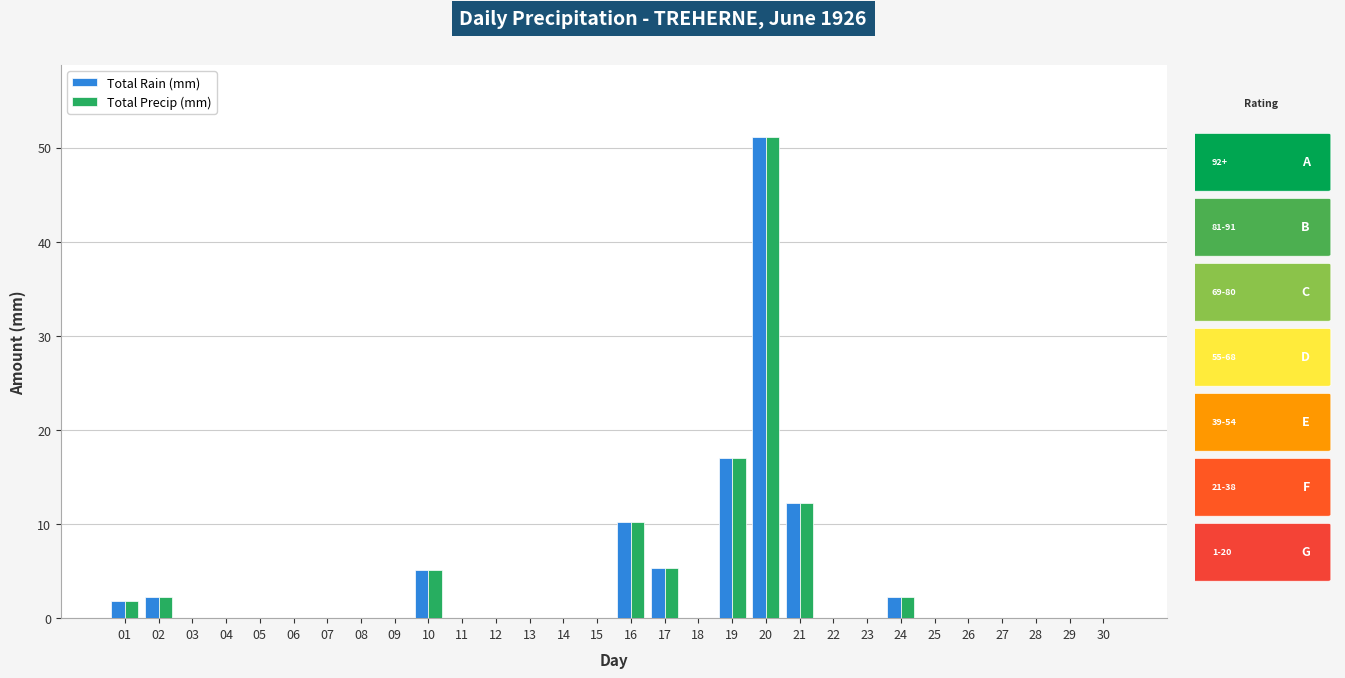

Which category has the highest value in the Total Rain (mm) series?

20